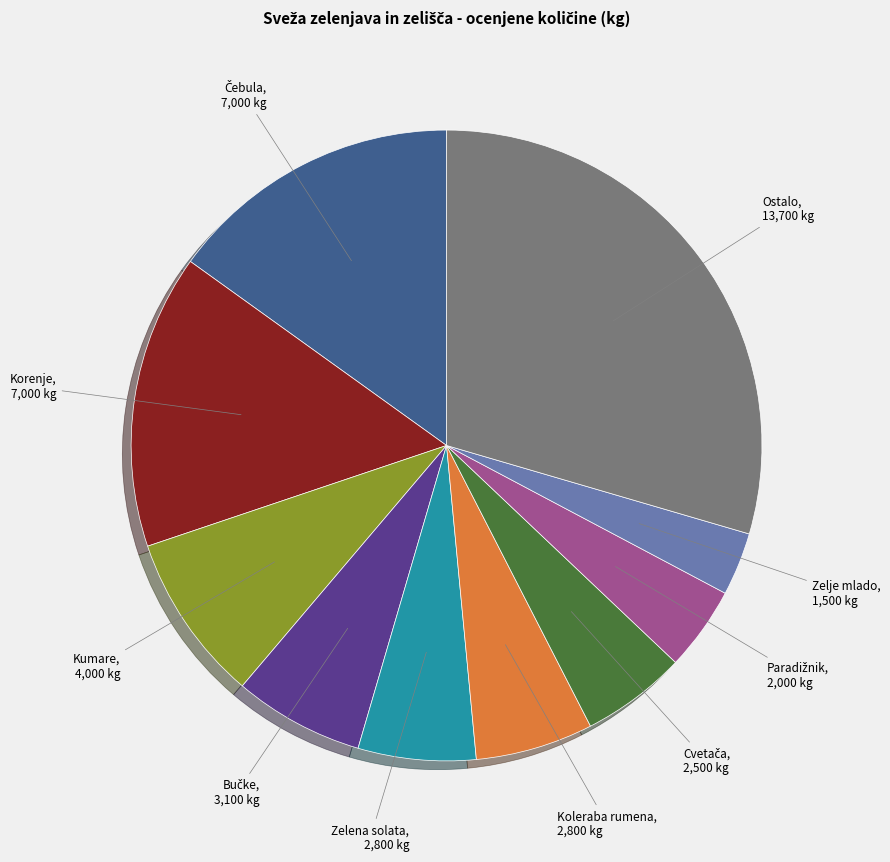

Is there a majority slice in this chart?

No